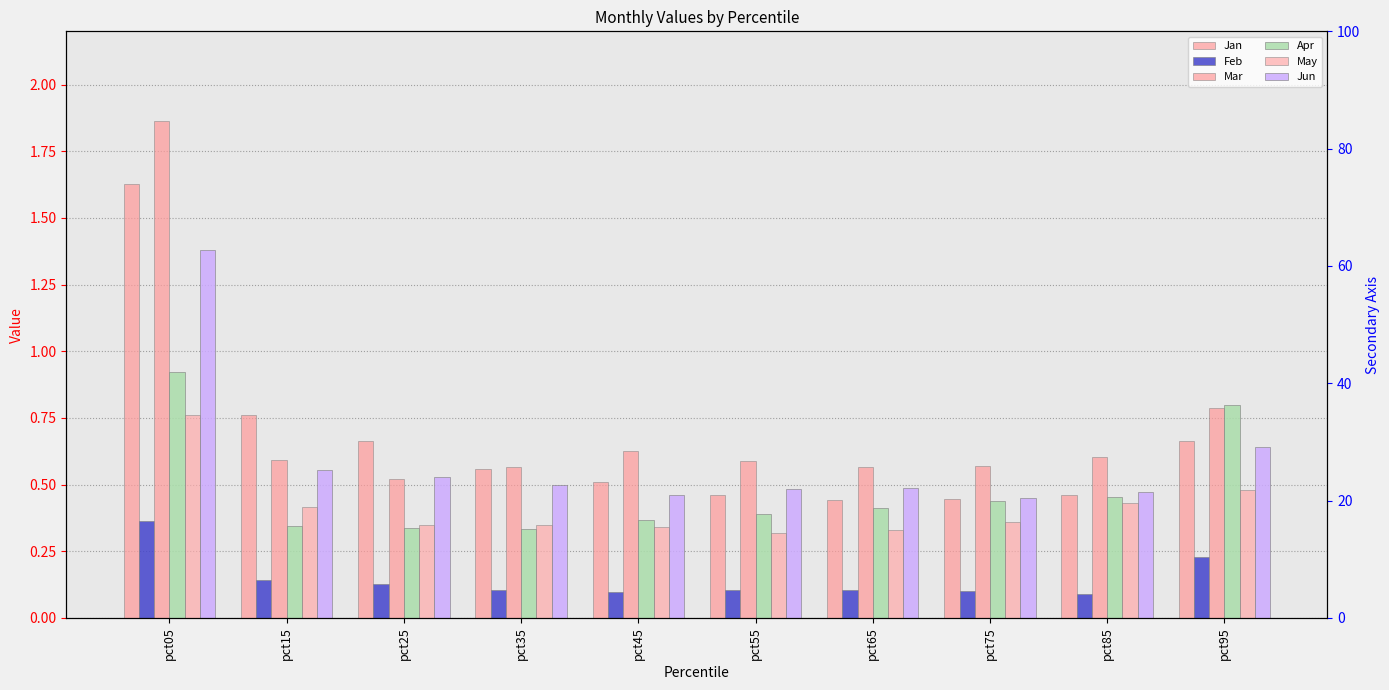

Reading left to right, what are all the values shown in this chart?

Jan: pct05=1.6	pct15=0.8	pct25=0.7	pct35=0.6	pct45=0.5	pct55=0.5	pct65=0.4	pct75=0.4	pct85=0.5	pct95=0.7
Feb: pct05=0.4	pct15=0.1	pct25=0.1	pct35=0.1	pct45=0.1	pct55=0.1	pct65=0.1	pct75=0.1	pct85=0.1	pct95=0.2
Mar: pct05=1.9	pct15=0.6	pct25=0.5	pct35=0.6	pct45=0.6	pct55=0.6	pct65=0.6	pct75=0.6	pct85=0.6	pct95=0.8
Apr: pct05=0.9	pct15=0.3	pct25=0.3	pct35=0.3	pct45=0.4	pct55=0.4	pct65=0.4	pct75=0.4	pct85=0.5	pct95=0.8
May: pct05=0.8	pct15=0.4	pct25=0.3	pct35=0.3	pct45=0.3	pct55=0.3	pct65=0.3	pct75=0.4	pct85=0.4	pct95=0.5
Jun: pct05=1.4	pct15=0.6	pct25=0.5	pct35=0.5	pct45=0.5	pct55=0.5	pct65=0.5	pct75=0.4	pct85=0.5	pct95=0.6